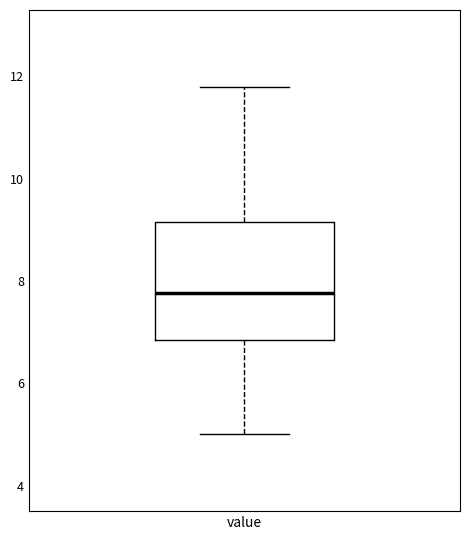

Where does the median line of the box for value sit on the y-axis? The values are not printed on the chart, so give them approximately, as read against the axis.

7.8